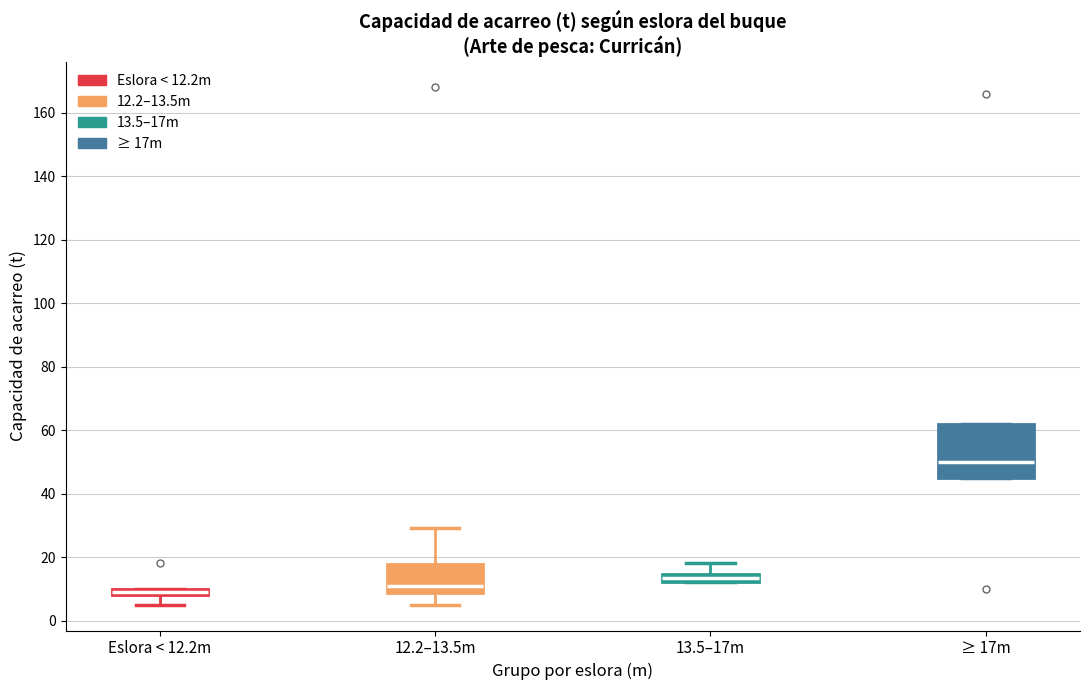

Which box is the tallest, from its lower edge to its upper edge?

≥ 17m